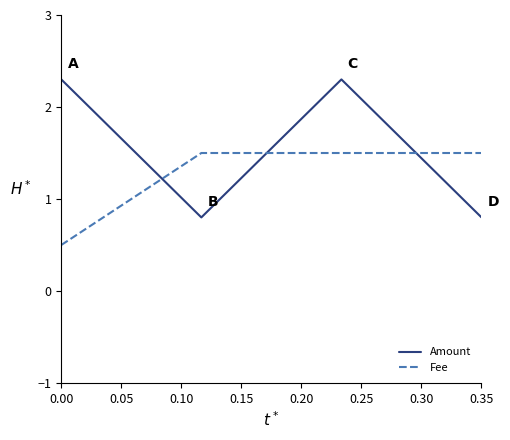

Count the Fee values in the range 1 to 2.

3